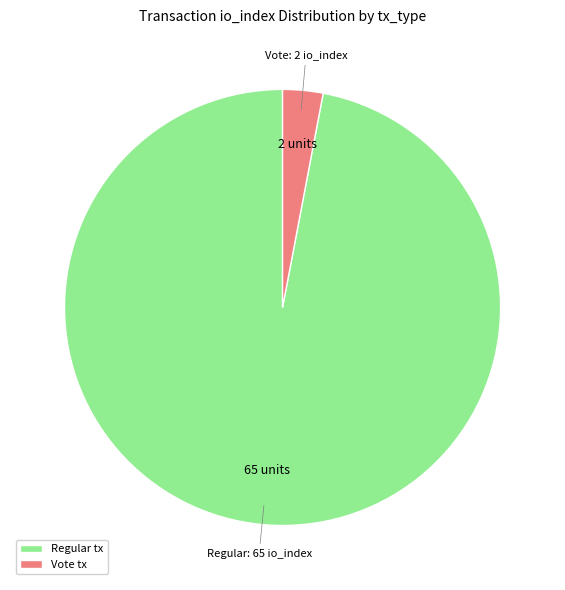

Is there a majority slice in this chart?

Yes